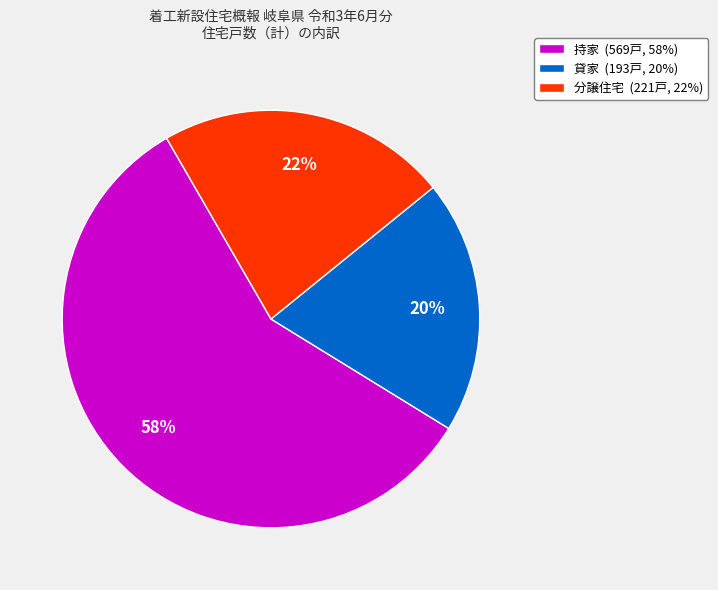

Is the sum of 分譲住宅 (221戸, 22%) and 持家 (569戸, 58%) greater than half?

Yes